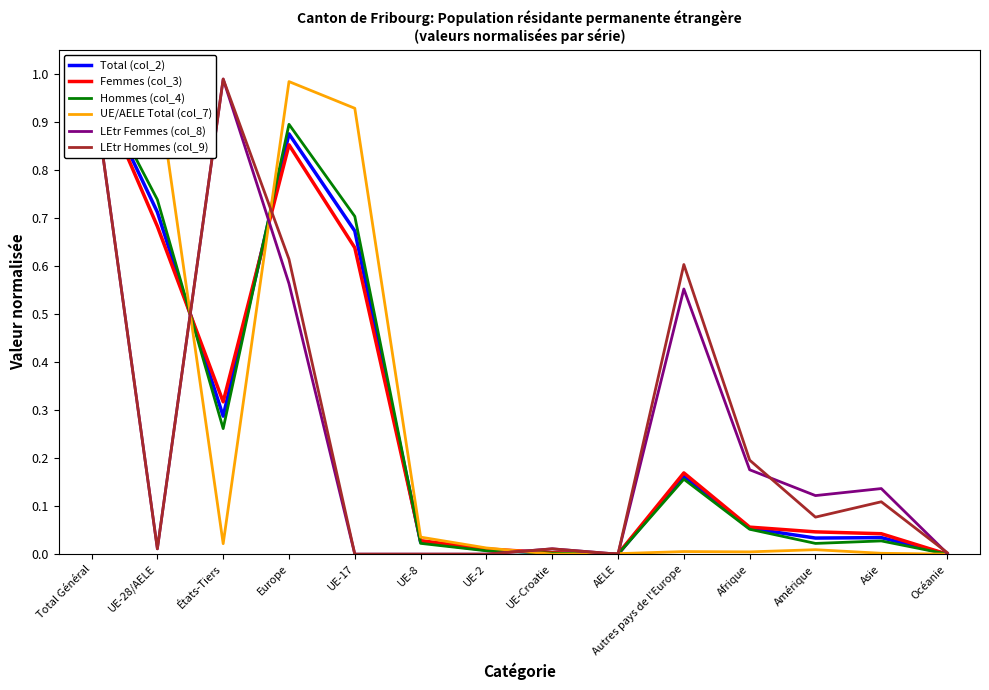

At how many categories does at least one series exceed 0?

14